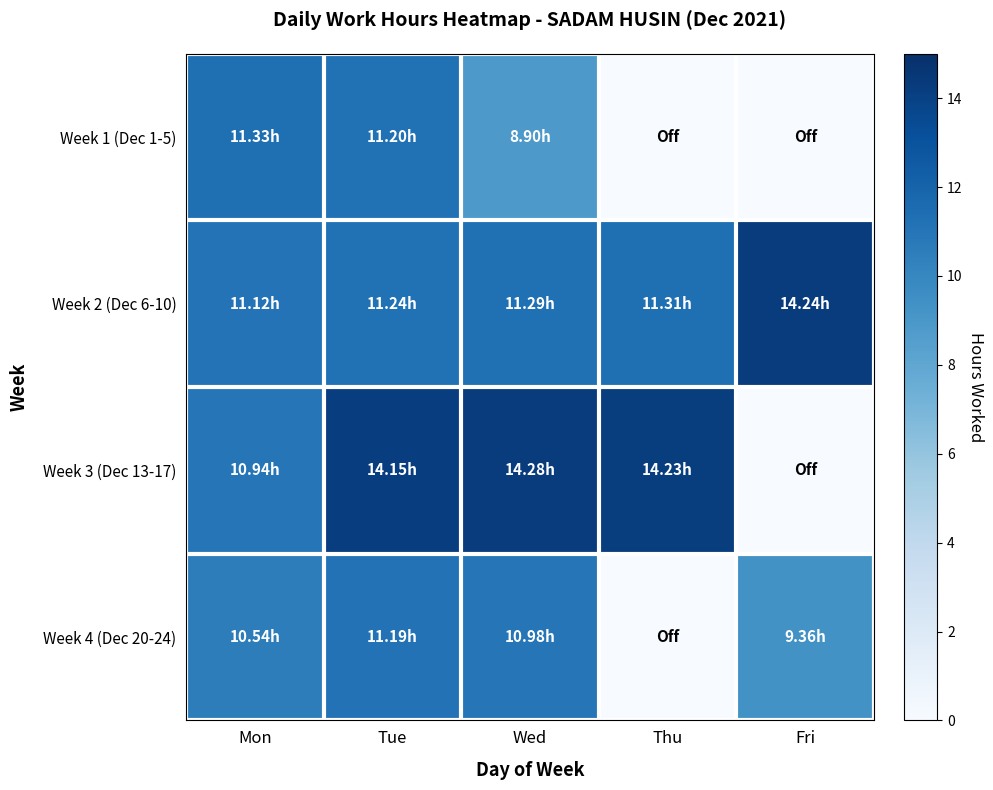

Count the number of categories in the chart.

5